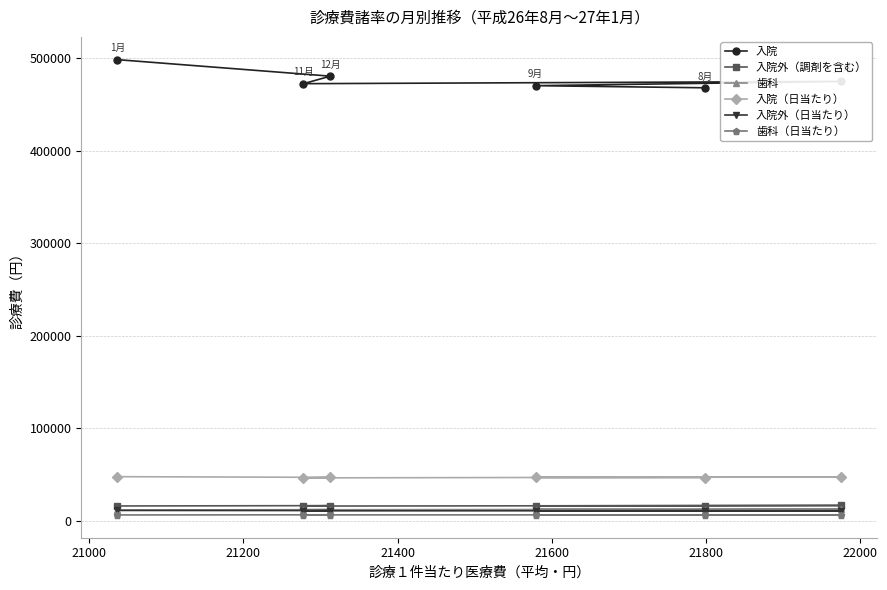

How many interior local peaks does the 入院外（日当たり） series have?

1